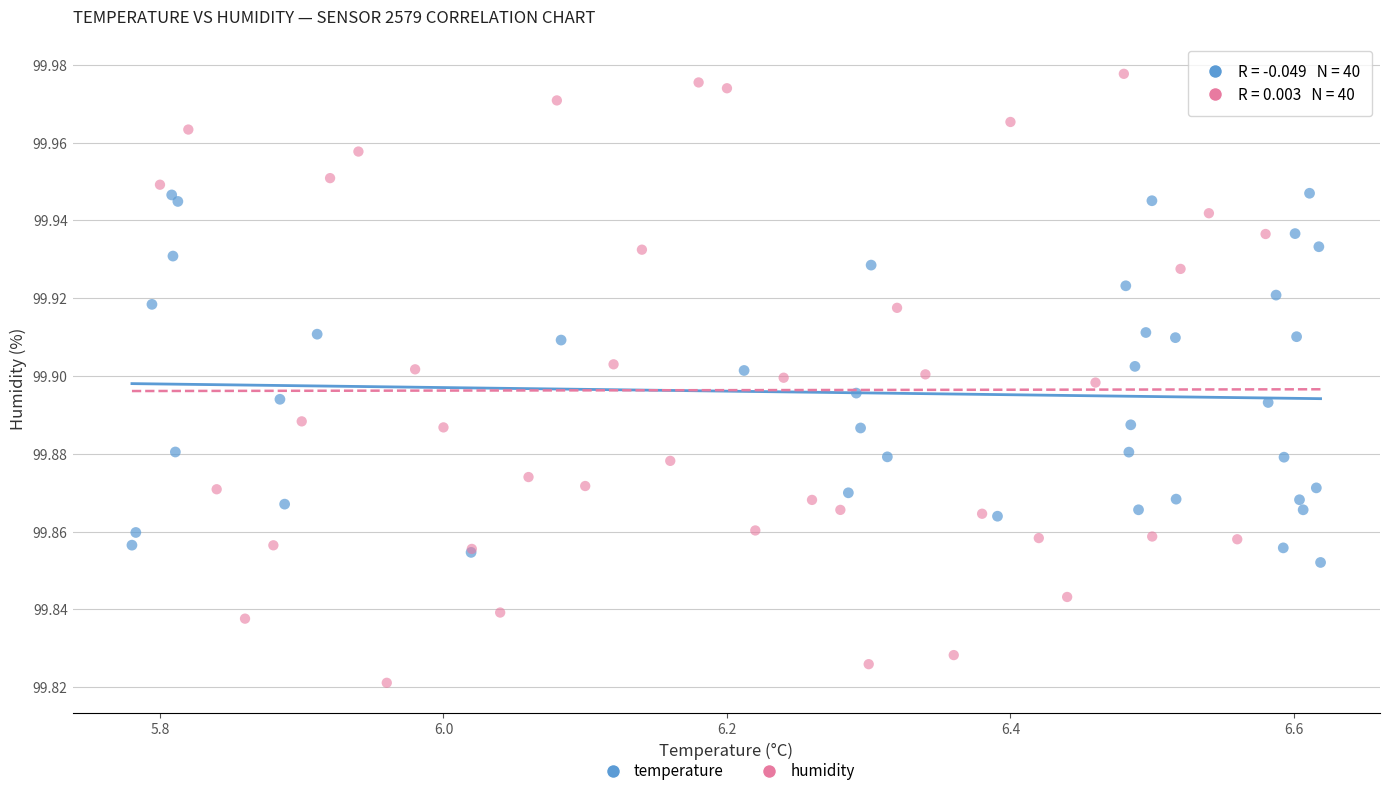

Which series reaches the maximum Y coordinate?

humidity